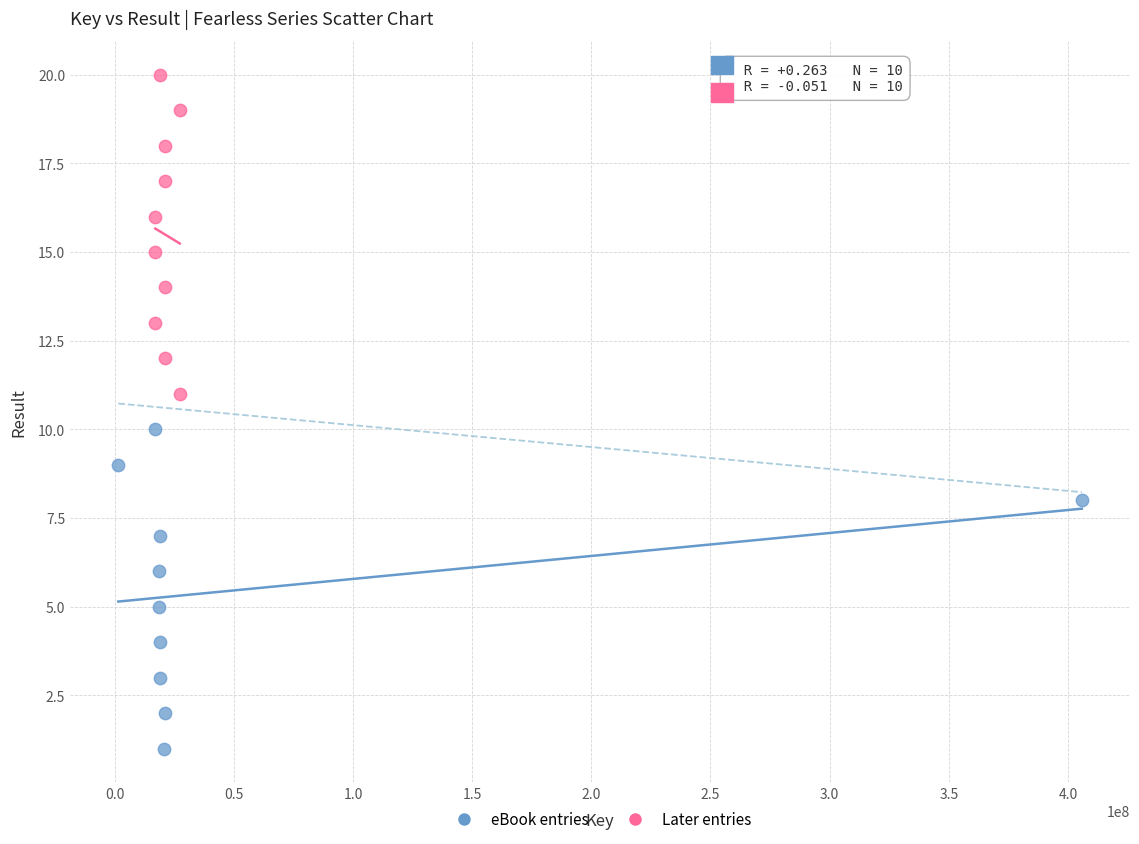

Which series reaches the minimum Y coordinate?

eBook entries